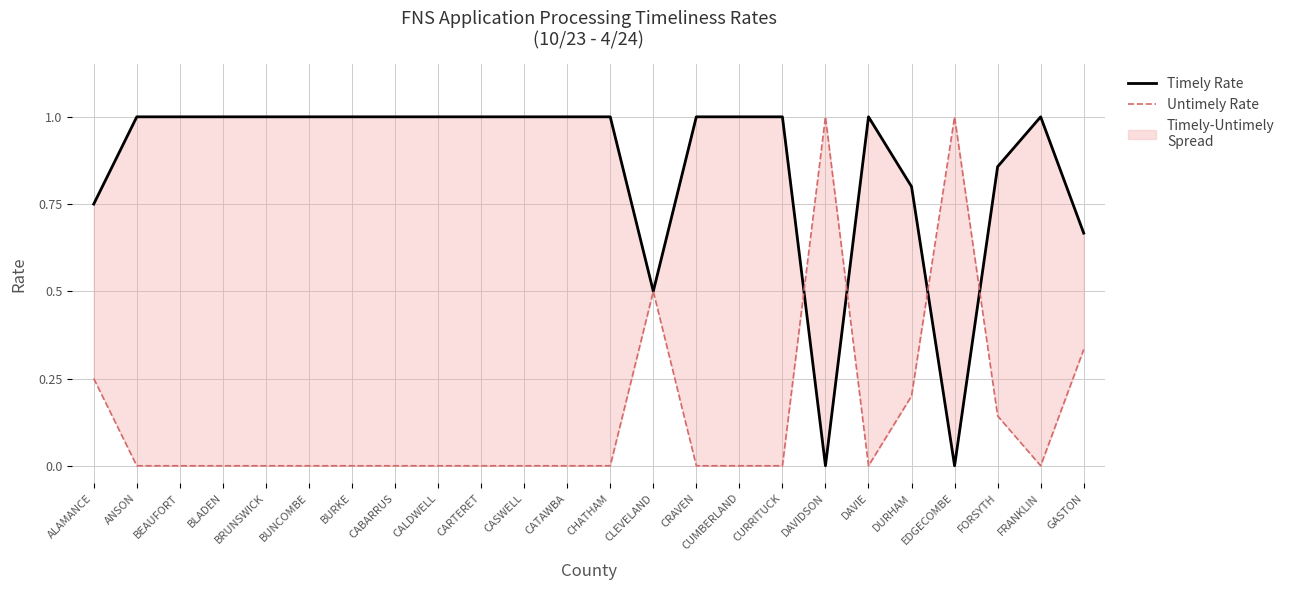

How many lines are shown in the chart?

2